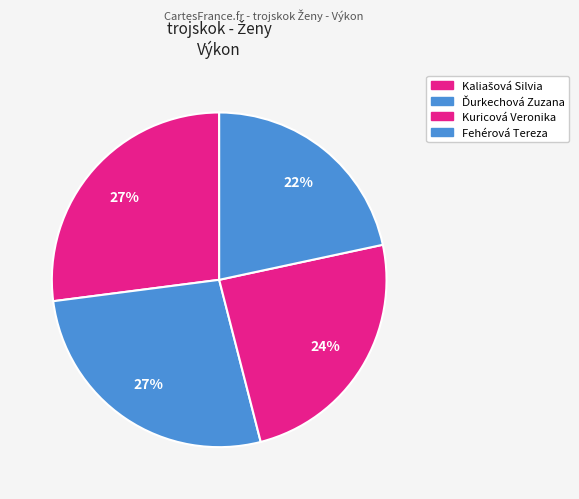

Count the number of slices in the pie.

4